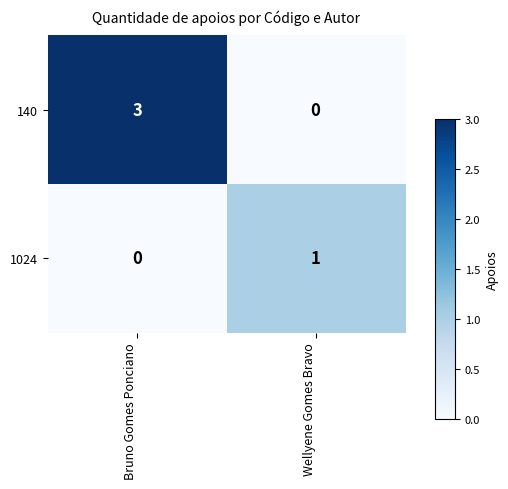

Is the value of 1024 at Bruno Gomes Ponciano greater than the value of 140 at Bruno Gomes Ponciano?

No